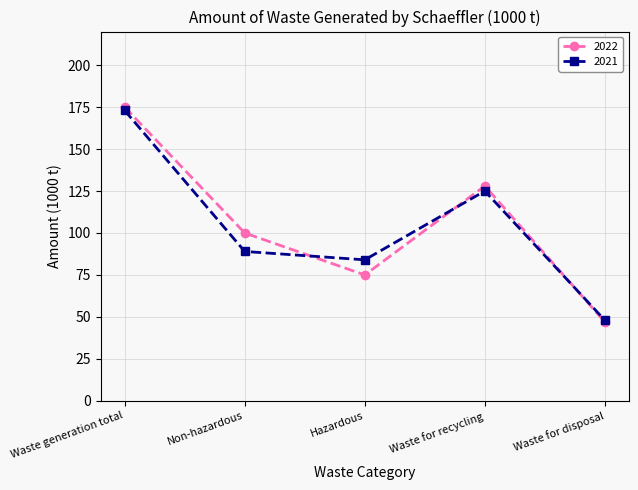

Reading right to left, transcribe all the data shown in this chart.

2022: Waste for disposal=47	Waste for recycling=128	Hazardous=75	Non-hazardous=100	Waste generation total=175
2021: Waste for disposal=48	Waste for recycling=125	Hazardous=84	Non-hazardous=89	Waste generation total=173